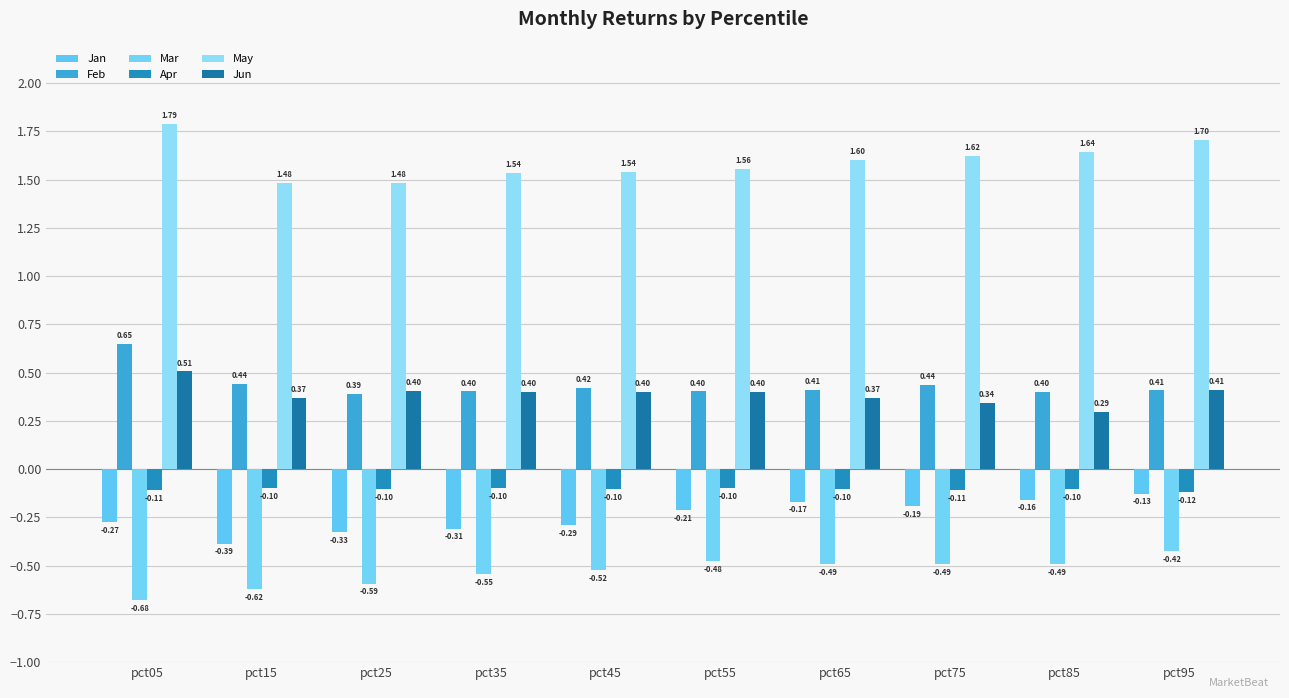

How many bars are there in total?

60